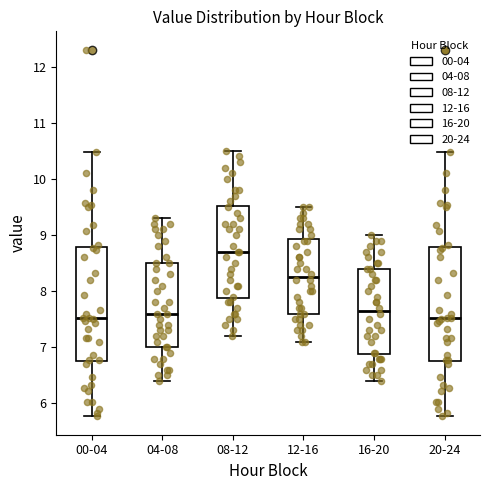

Reading left to right, transcribe this box plot: for each box, give where its median line is, the range the box spans, and where its two whiskers end, as read against the y-axis. The values are not printed on the chart, so give them approximately, as read against the axis.

00-04: median 7.5, box 6.8 to 8.8, whiskers 5.8 to 10.5
04-08: median 7.6, box 7.0 to 8.5, whiskers 6.4 to 9.3
08-12: median 8.7, box 7.9 to 9.5, whiskers 7.2 to 10.5
12-16: median 8.3, box 7.6 to 8.9, whiskers 7.1 to 9.5
16-20: median 7.7, box 6.9 to 8.4, whiskers 6.4 to 9.0
20-24: median 7.5, box 6.8 to 8.8, whiskers 5.8 to 10.5